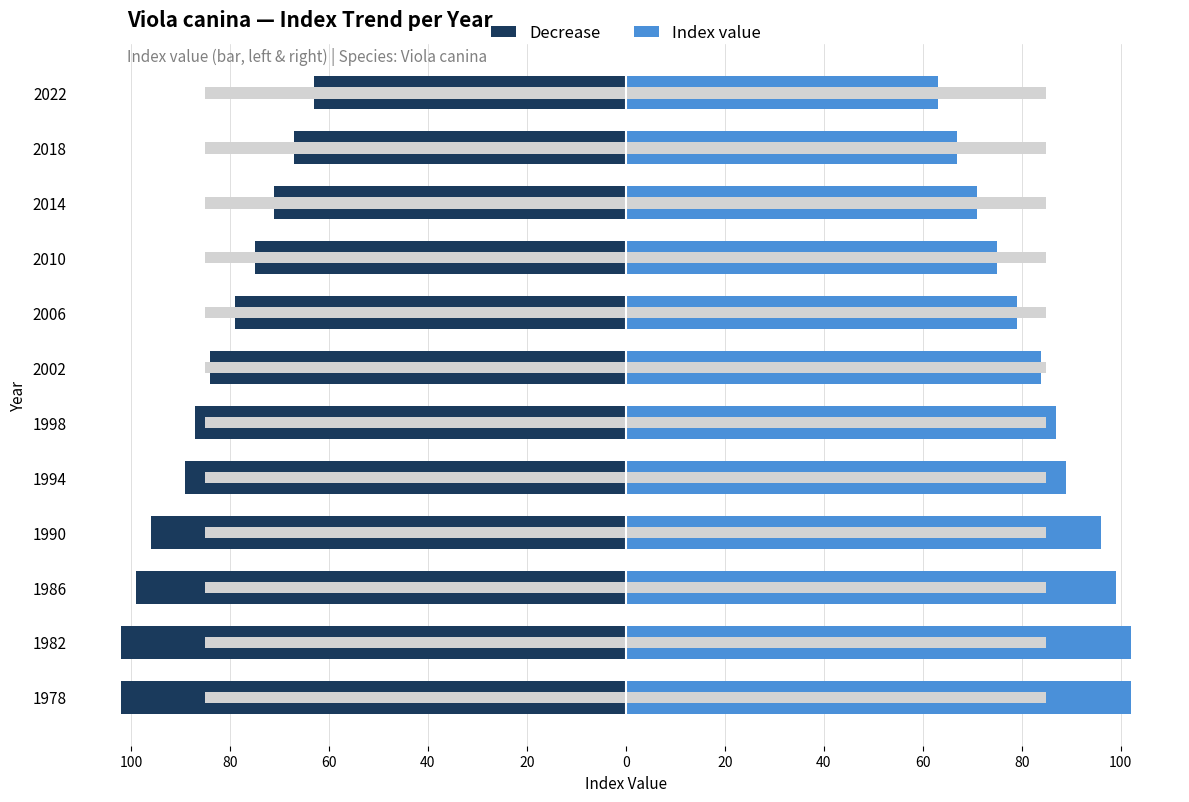

Which series changed the most between 60 and 20?

Decrease (left)